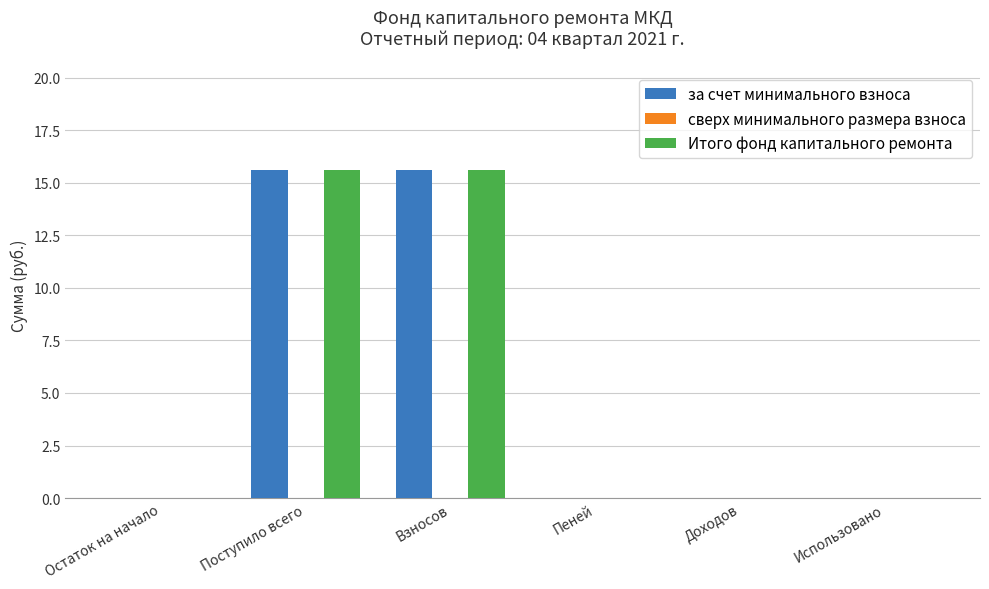

What is the maximum value for Итого фонд капитального ремонта?

15.6